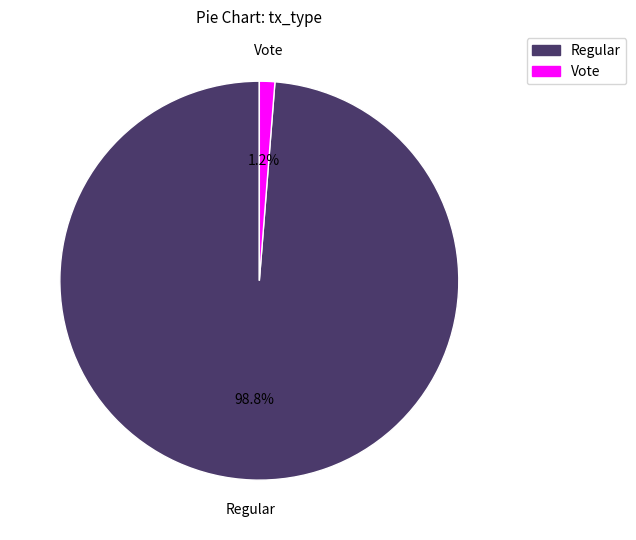

Does any single category account for the majority?

Yes